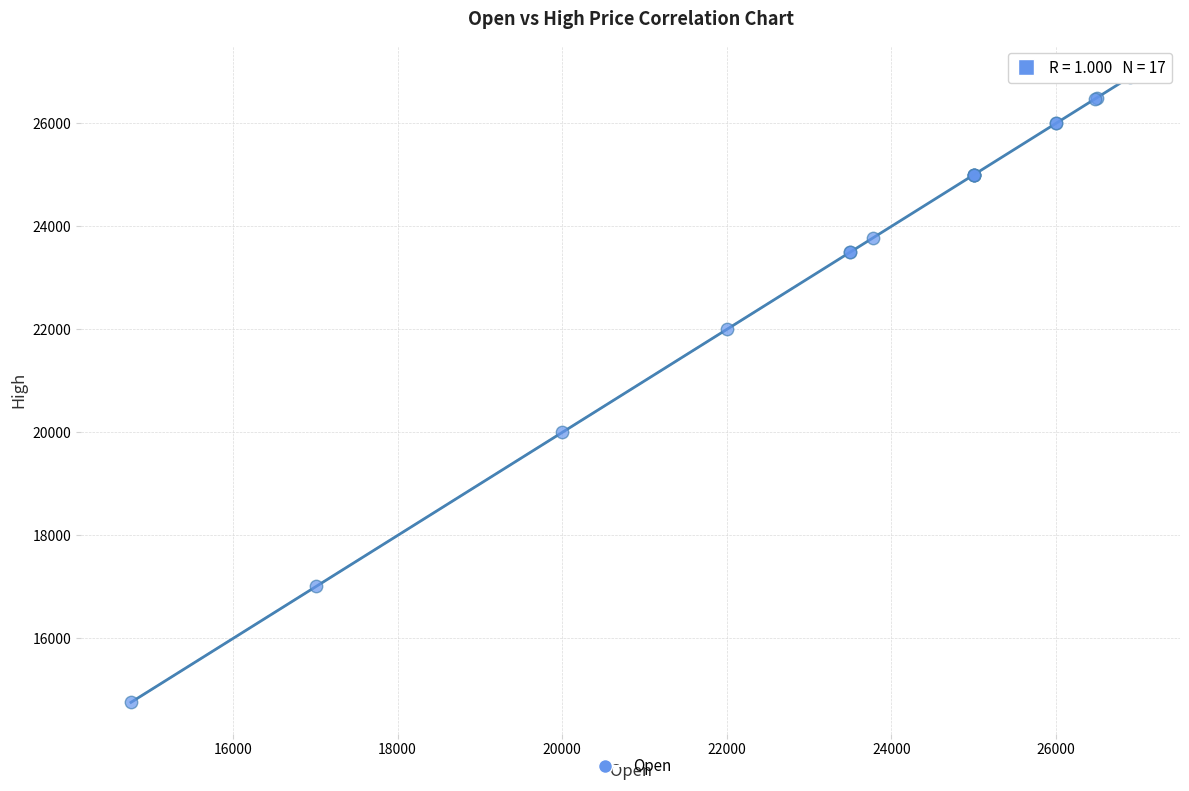

What Y value in the scatter plot is closest to 20830?

20000